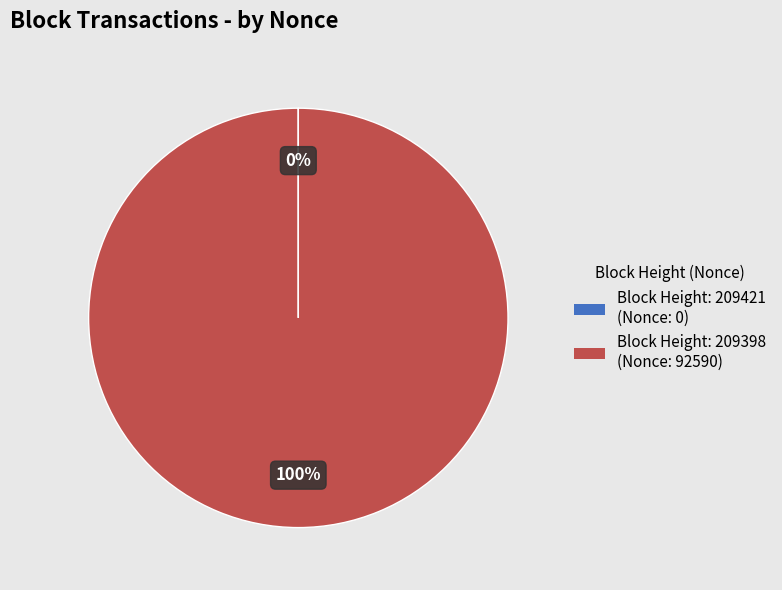

Does any single category account for the majority?

Yes